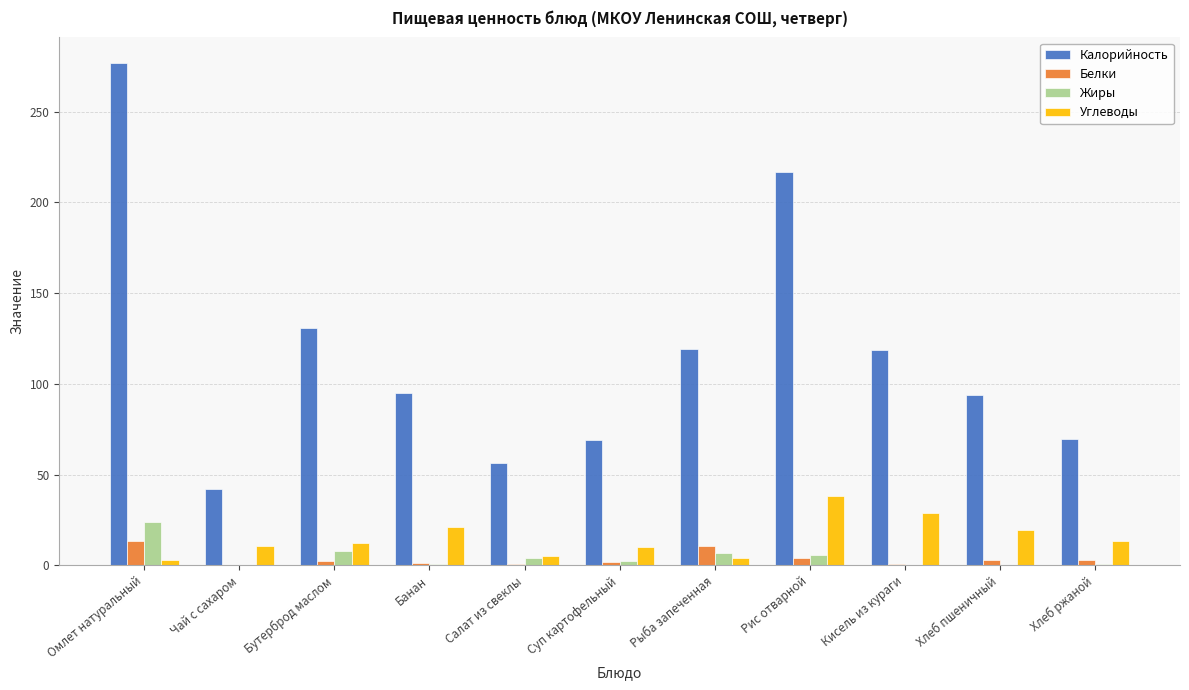

Which series changed the most between Банан and Суп картофельный?

Калорийность